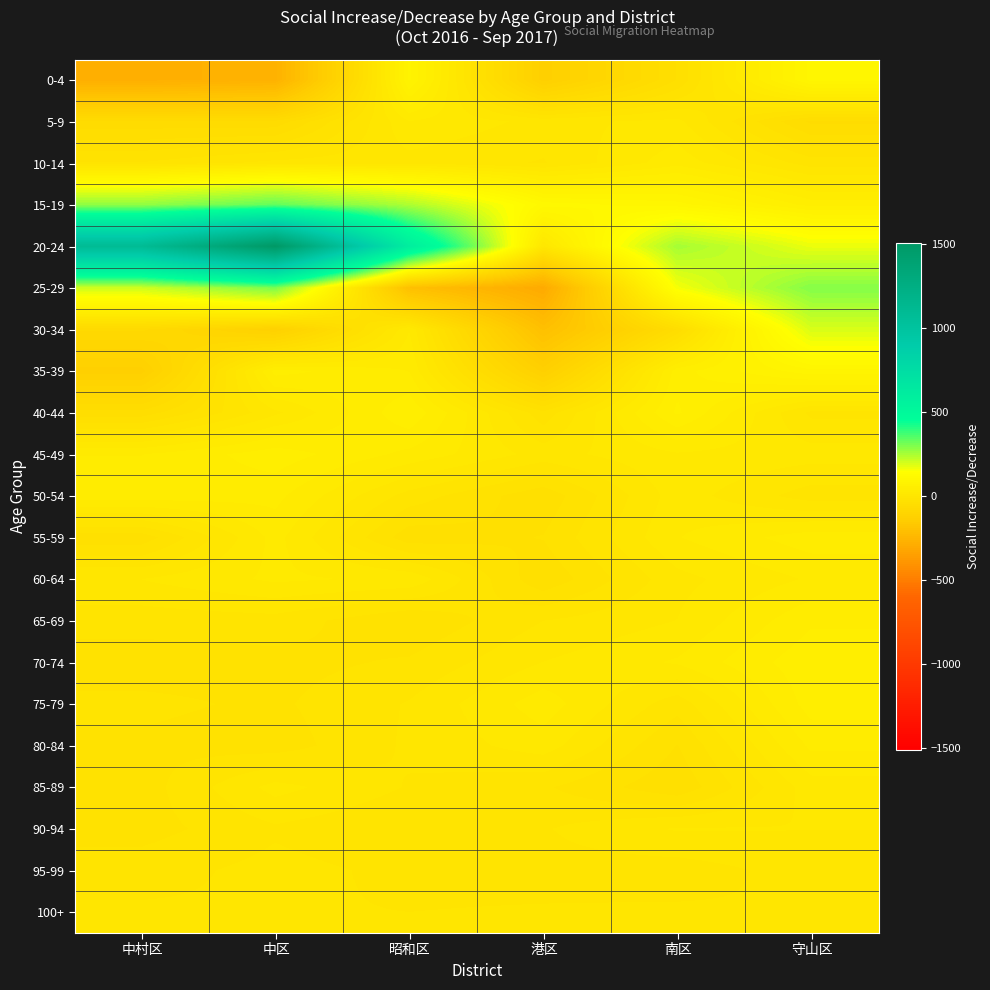

How many series are shown in this chart?

21